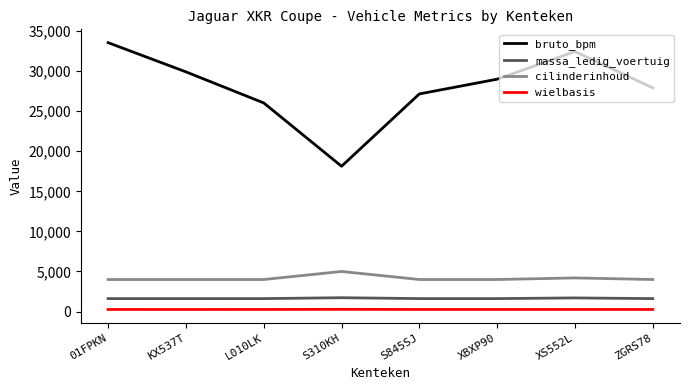

Is the value of massa_ledig_voertuig at XS552L greater than the value of cilinderinhoud at 01FPKN?

No